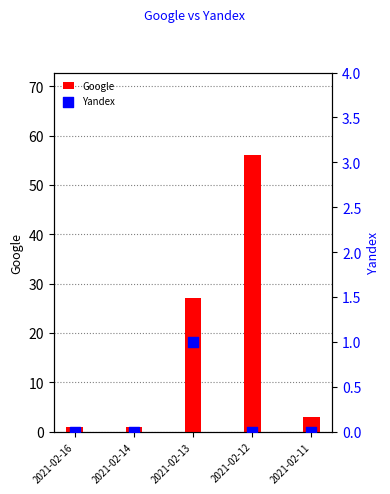

At which category is the sum across all series the highest?

2021-02-12